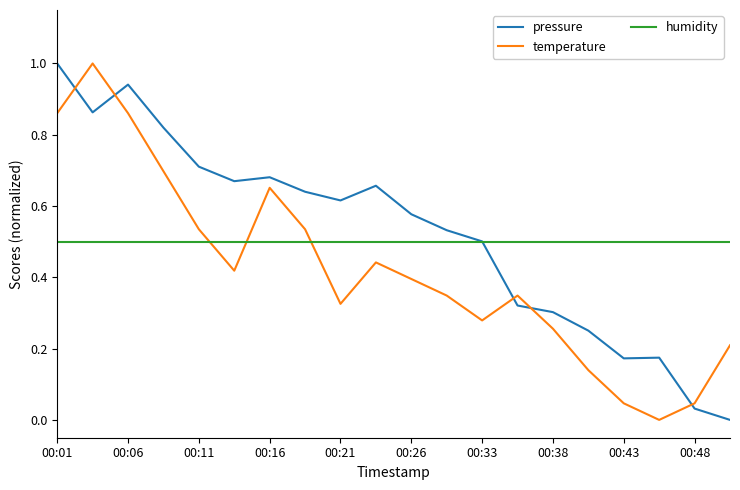

What is the maximum value shown in the chart?

1.0